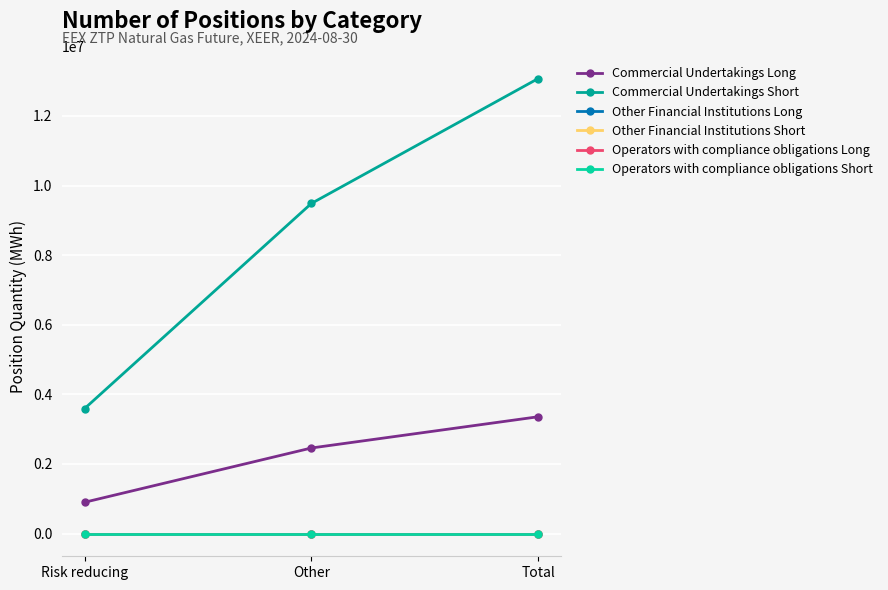

How many Commercial Undertakings Long values are between 898080 and 3356040?

3